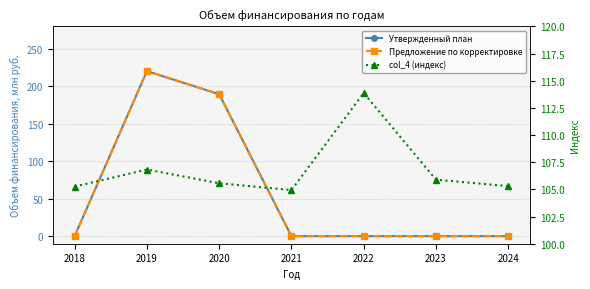

Rank the series at 2024 from highest to lowest value.

col_4 (индекс), Утвержденный план, Предложение по корректировке